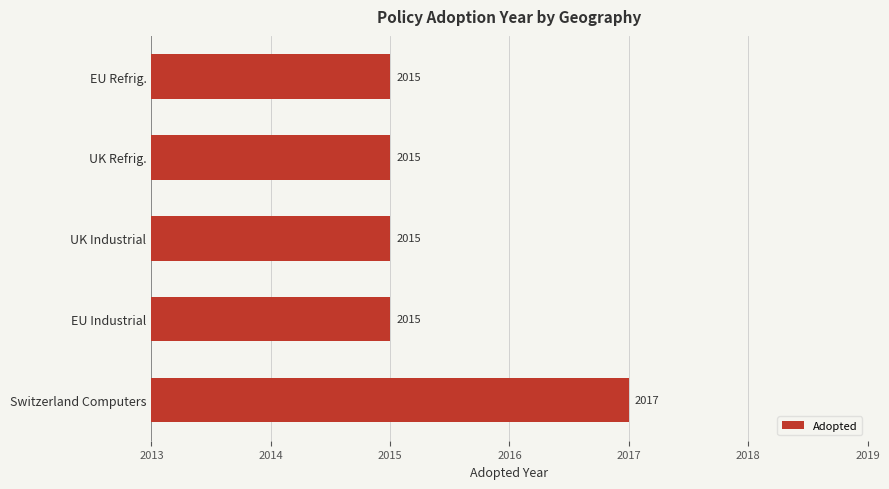

How many bars are there in total?

5